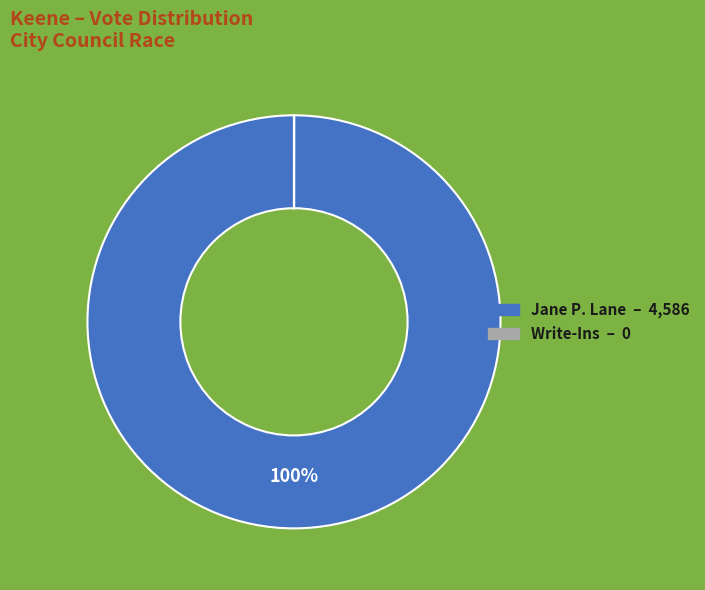

Which slice is the largest?

Jane P. Lane